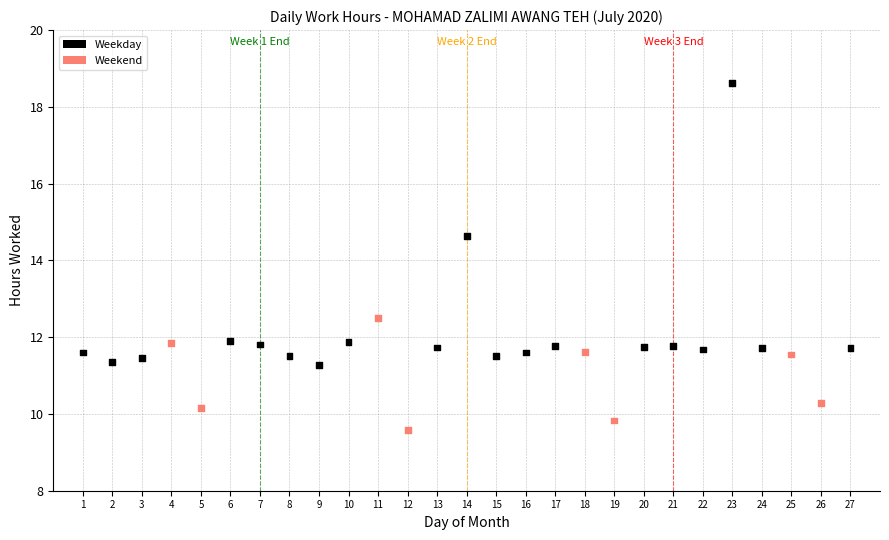

What Y value in the scatter plot is closest to 14?

14.6